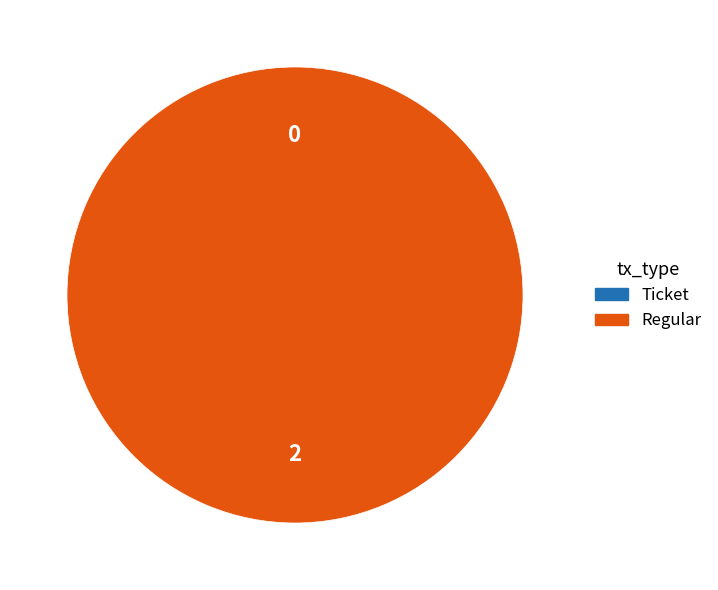

To the nearest percent, what is the difference between the Regular and Ticket slice percentages?

100%